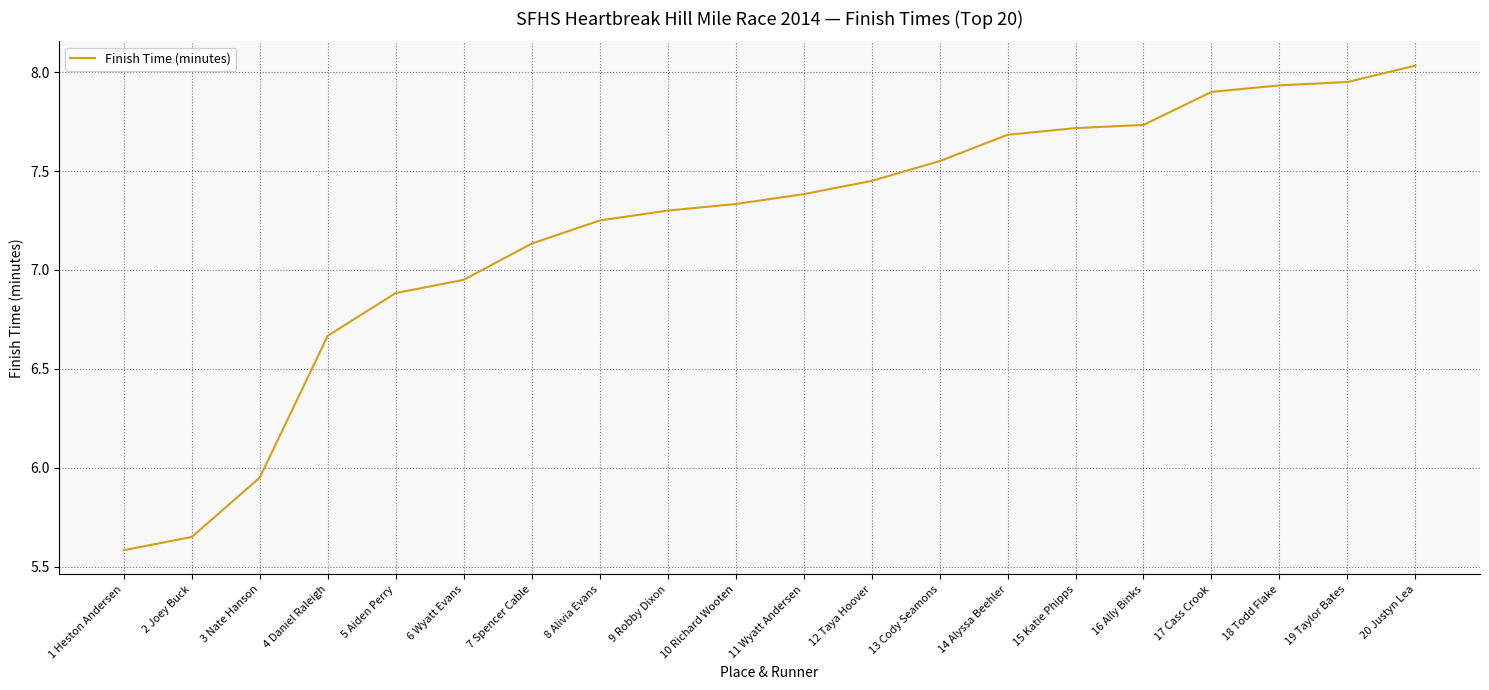

Count the number of values greater than 7.

14